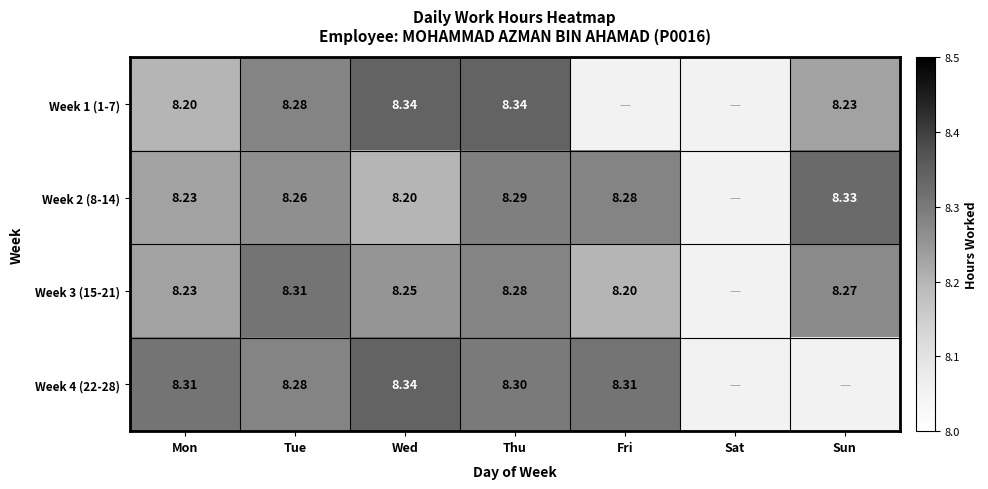

Rank the categories by Week 3 (15-21) value from lowest to highest.

Fri, Mon, Wed, Sun, Thu, Tue, Sat